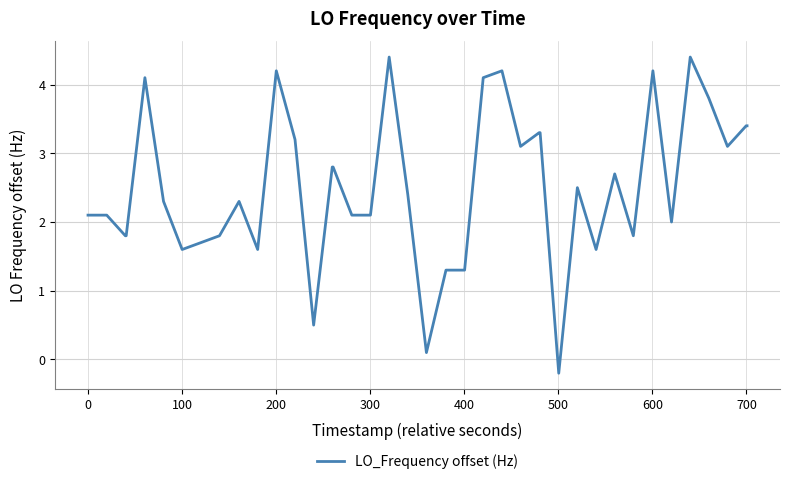

What is the difference between the maximum and minimum values?

4.6